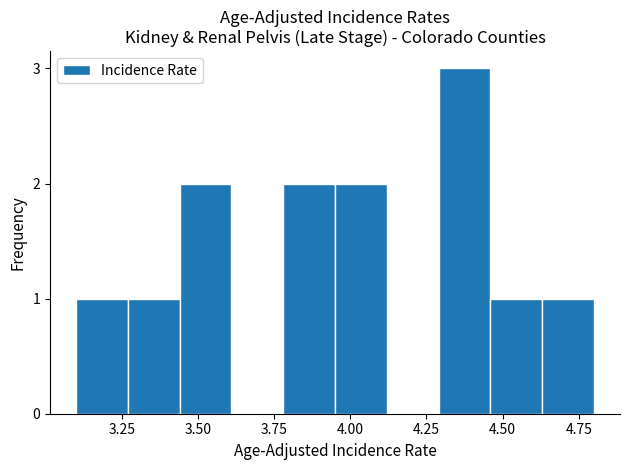

Read against the x-axis, roughly where is the centre of the tallest bar?

4.40